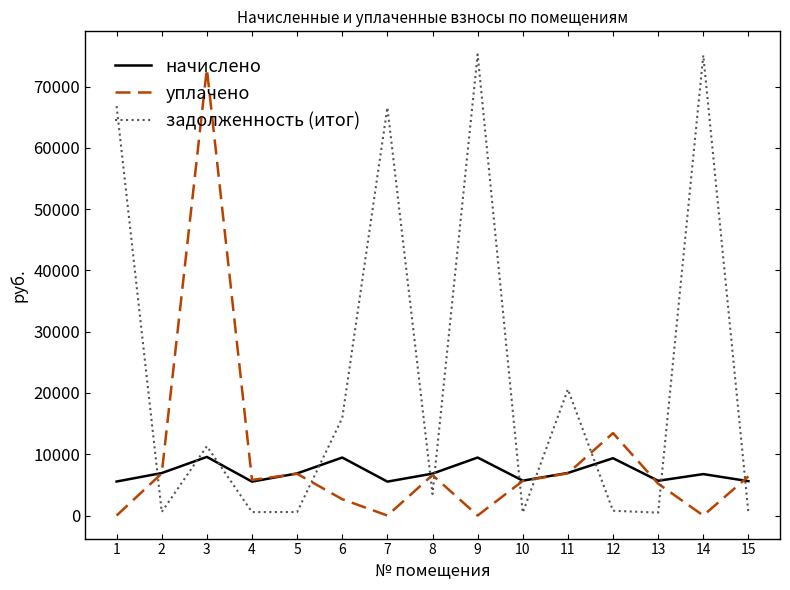

What is the total value across all series at 3?

93782.9